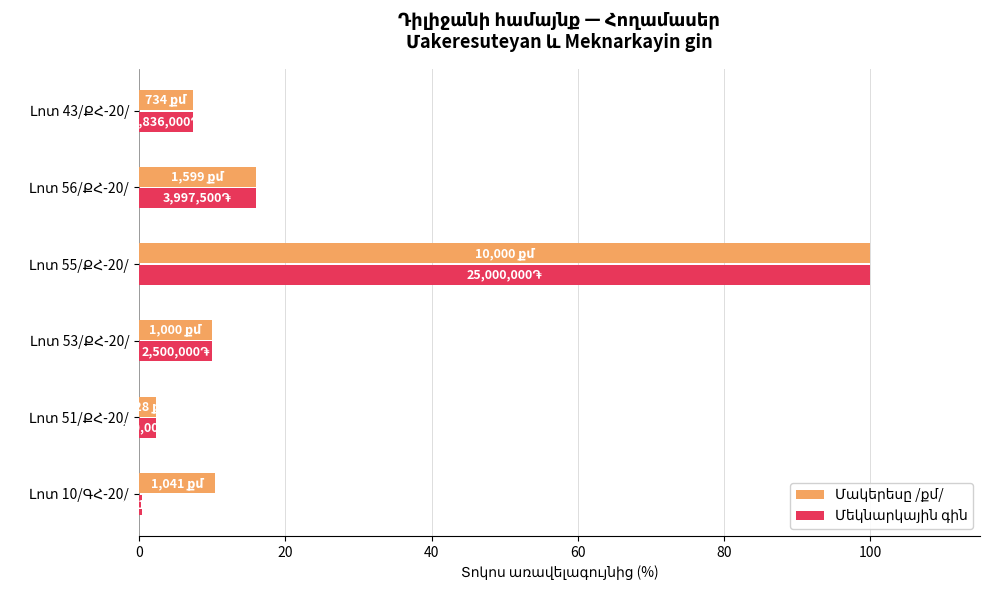

What is the greatest value displayed?

100.0